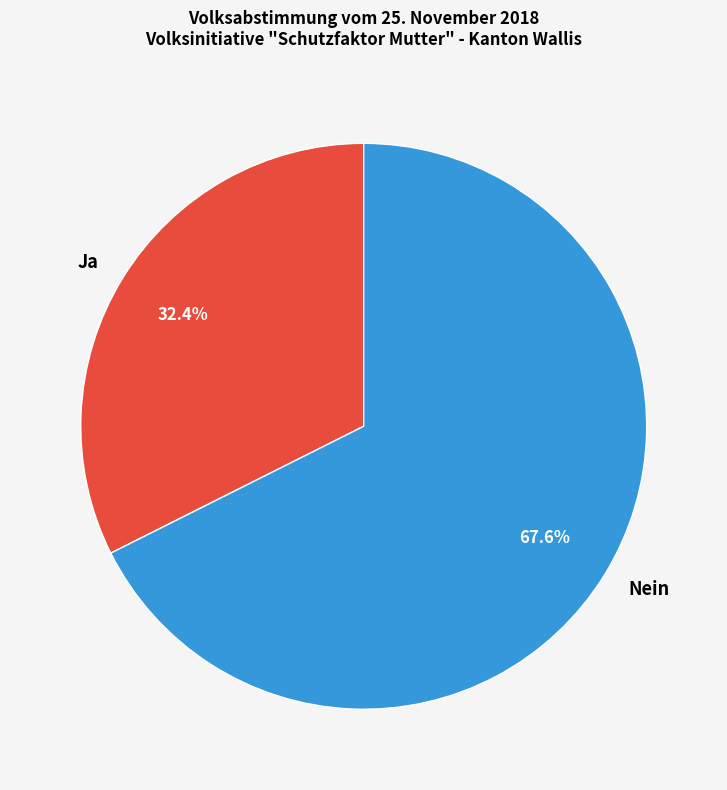

To the nearest percent, what is the difference between the Nein and Ja slice percentages?

35%